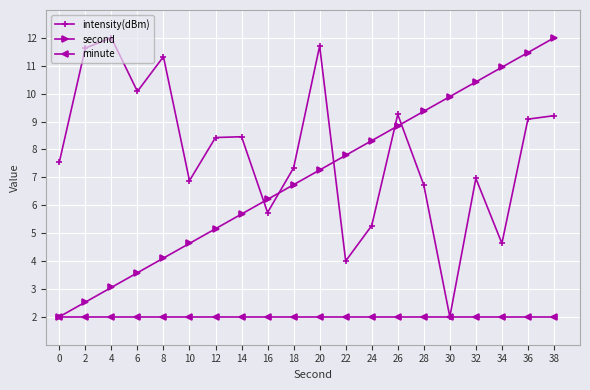

What is the difference between the maximum and minimum values in the second series?

10.0